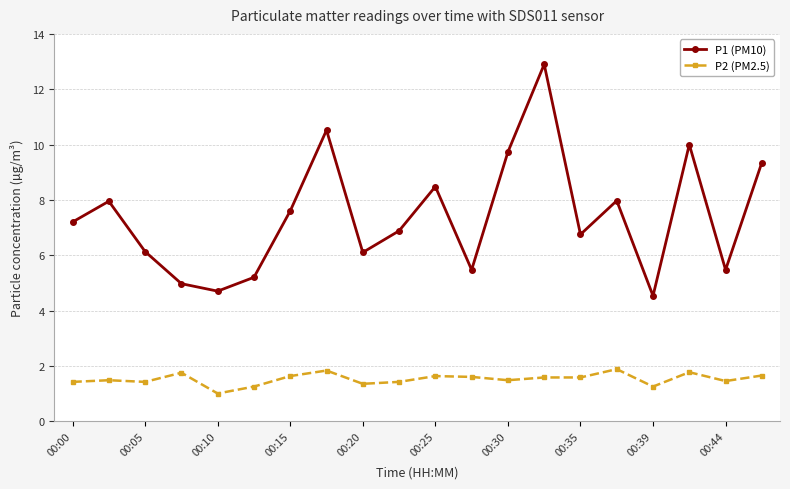

What is the lowest value of the P2 (PM2.5) series?

1.0